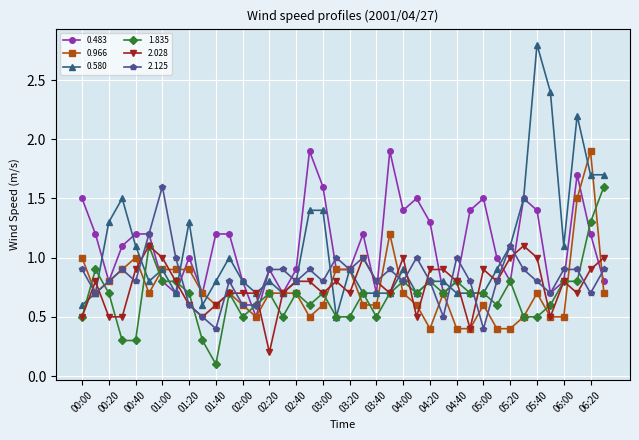

Which series has the widest spread of values?

0.580